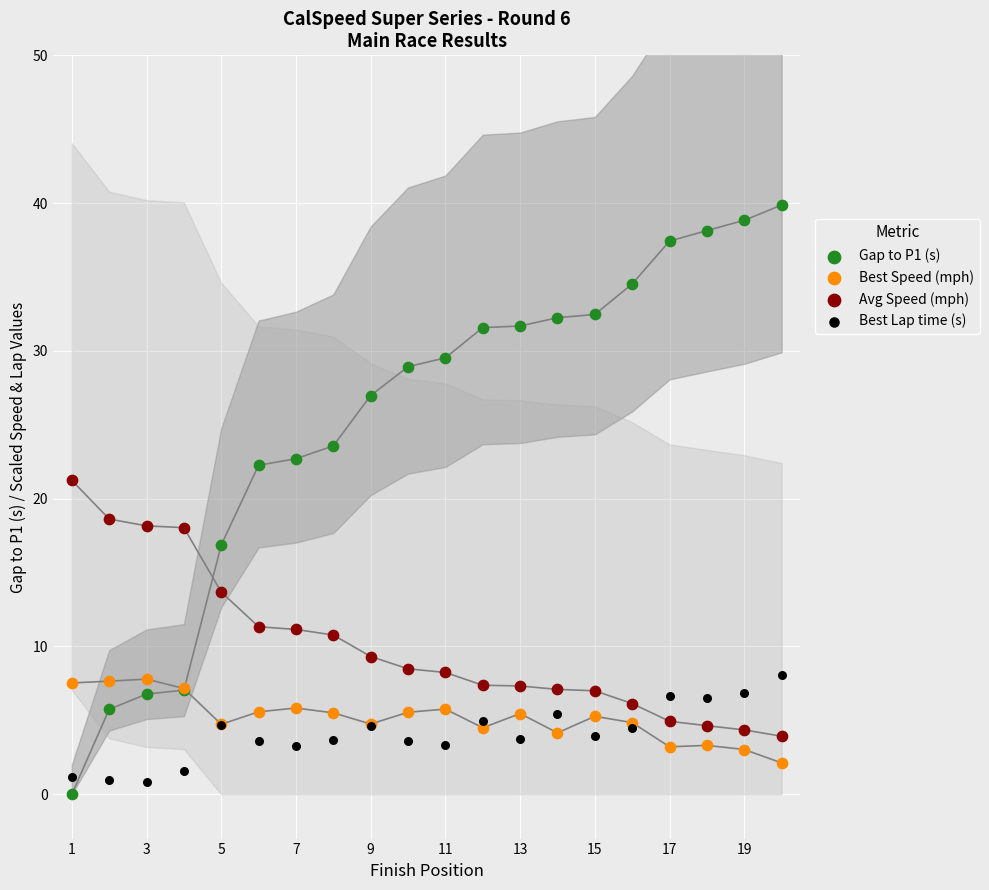

Which series contains the lowest Y value?

Gap to P1 (s)